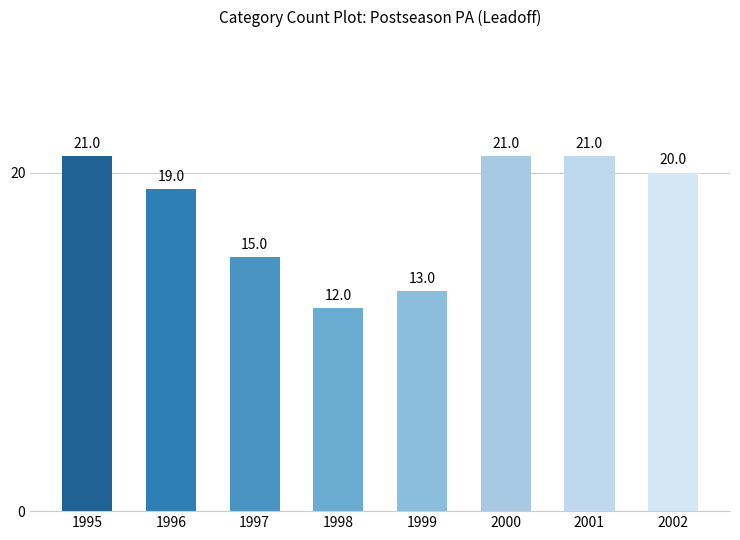

What value does the data have at 1999?

13